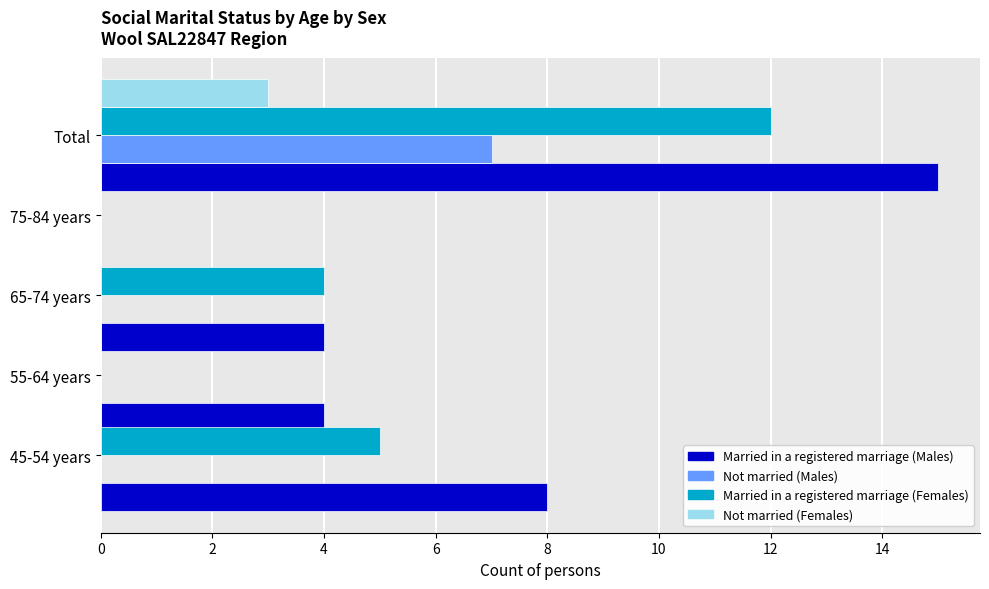

Does the chart contain any negative values?

No